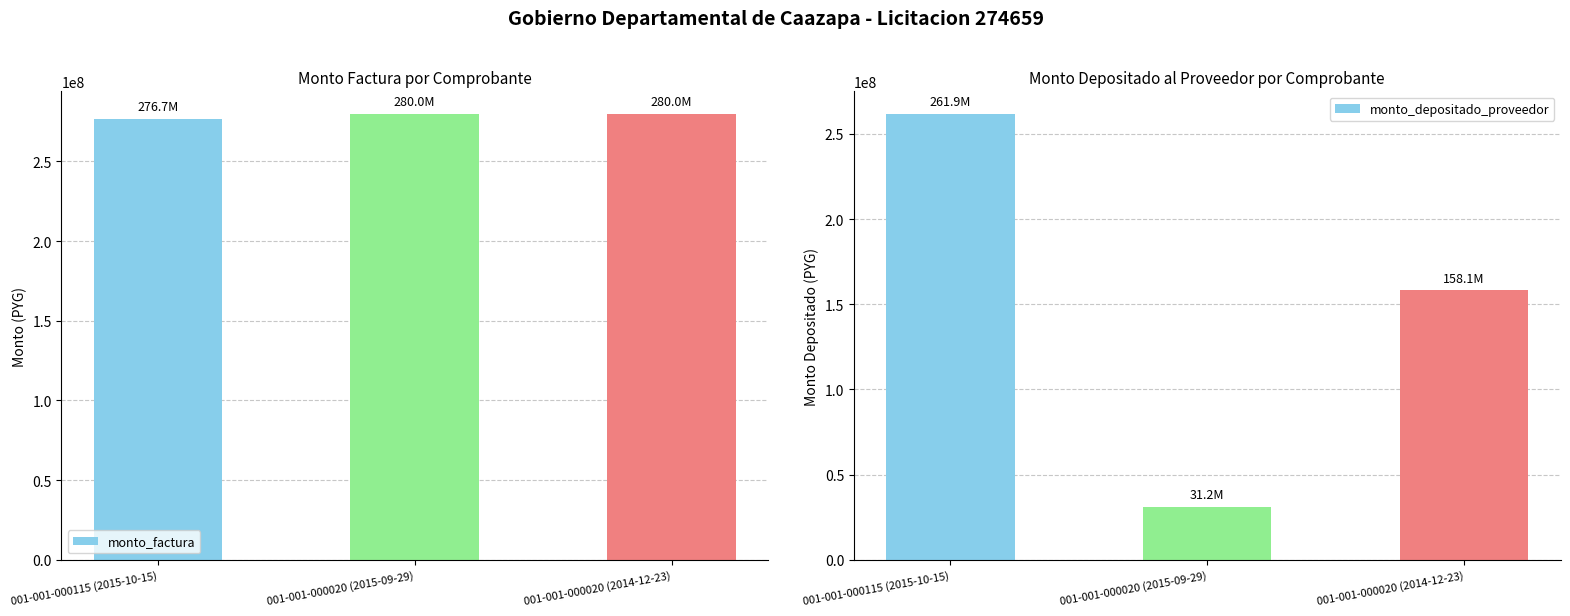

Which category has the highest value in the monto_depositado_proveedor series?

001-001-000115 (2015-10-15)